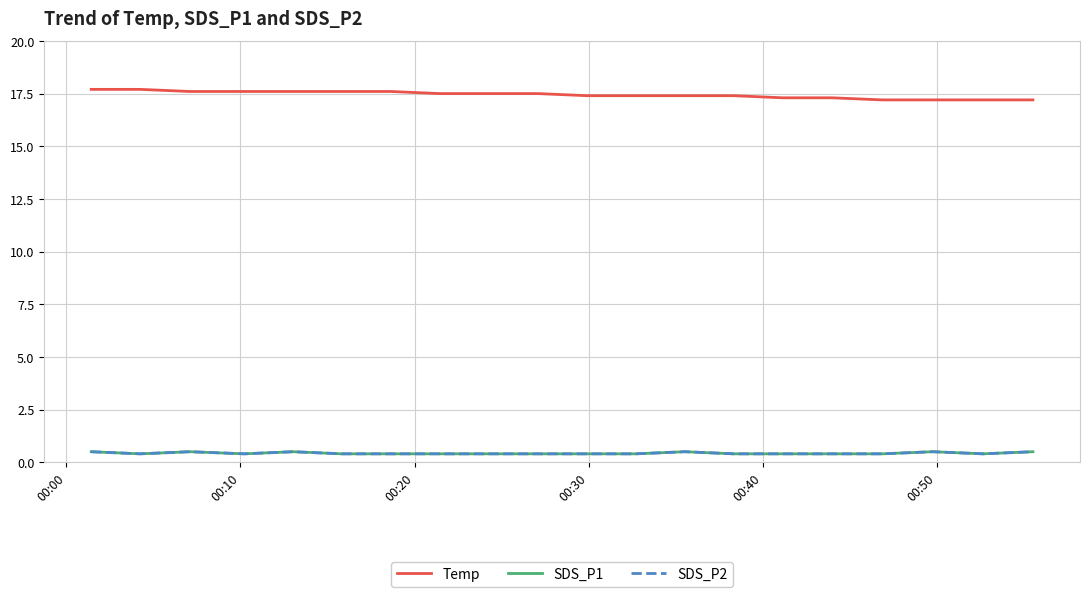

Does the chart have visible grid lines?

Yes